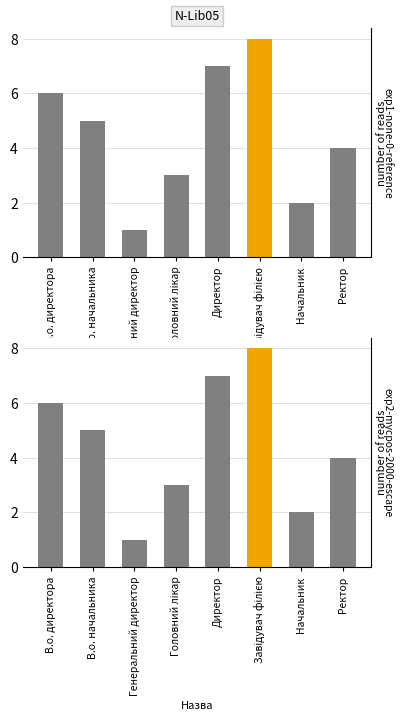

Which category has the lowest value across all series?

Генеральний директор